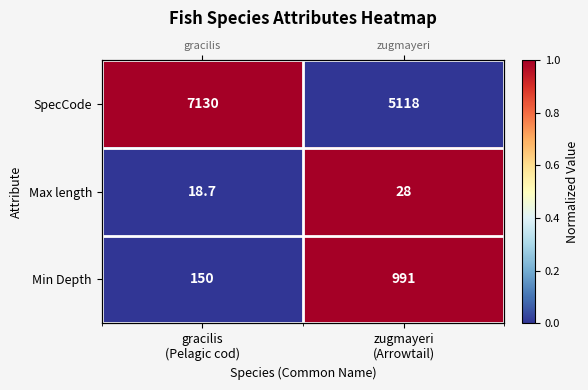

At which label does SpecCode reach its minimum?

zugmayeri (Arrowtail)